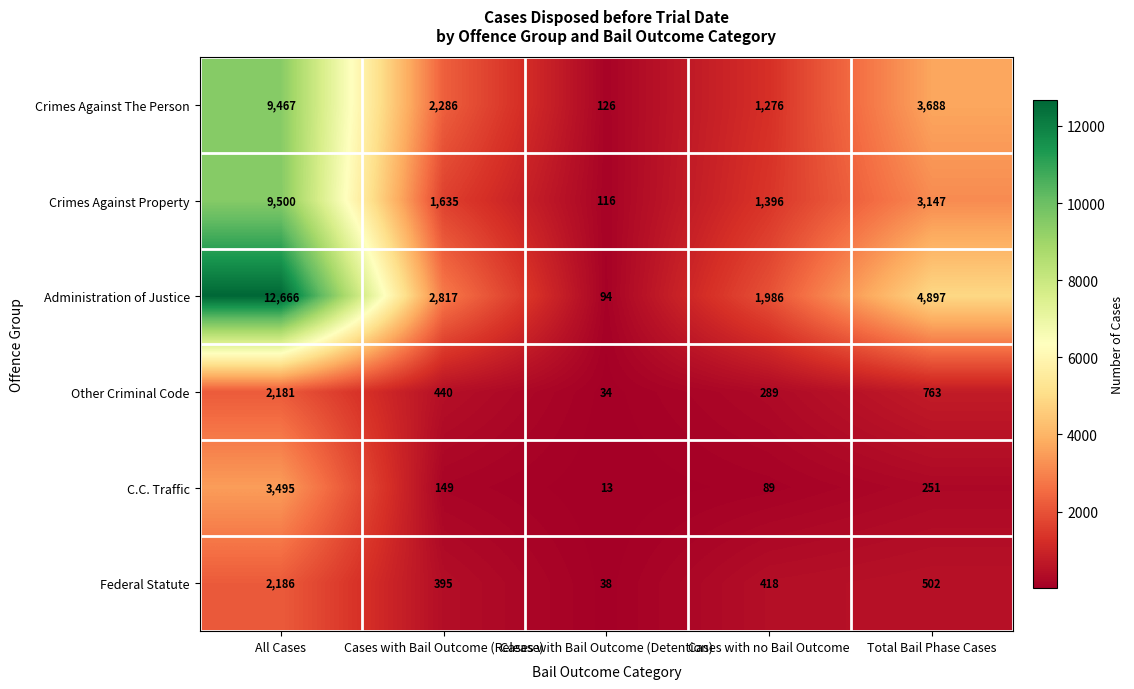

What is the difference between the maximum and second lowest values in the C.C. Traffic series?

3406